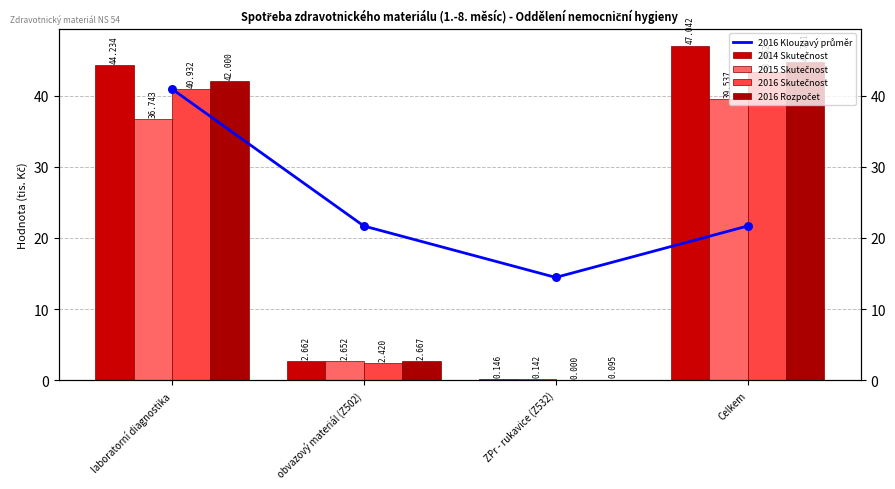

At which category is the sum across all series the highest?

laboratorní diagnostika